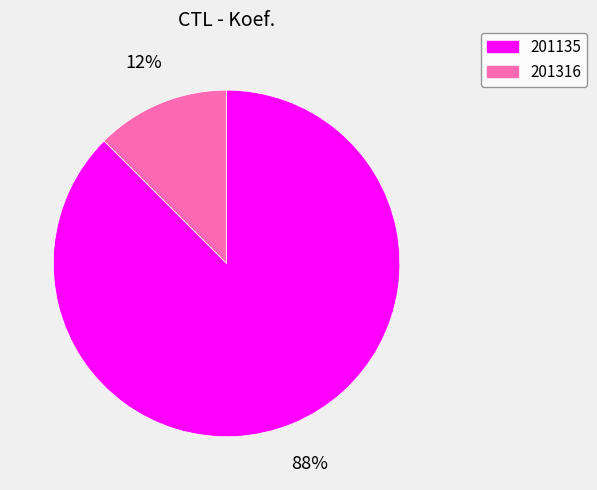

Which slice is the smallest?

201316